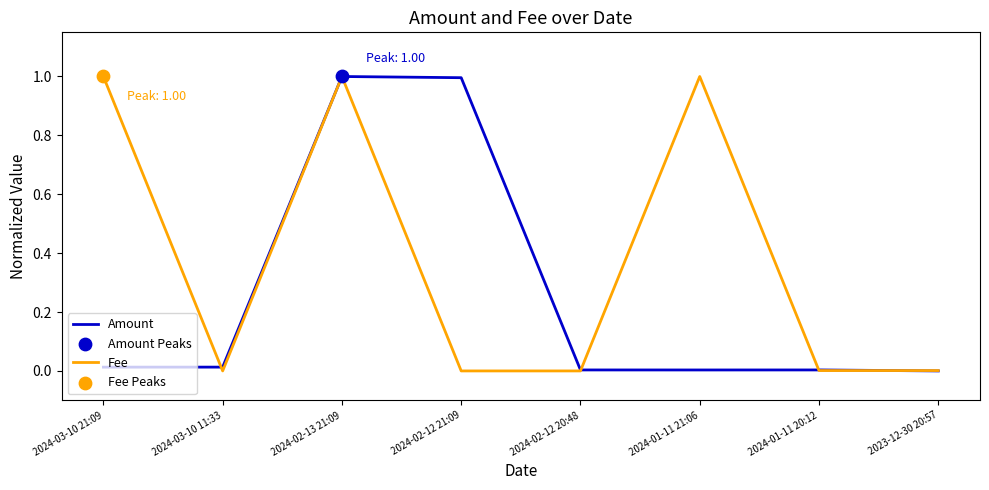

Which series changed the most between 2024-03-10 11:33 and 2024-02-13 21:09?

Fee